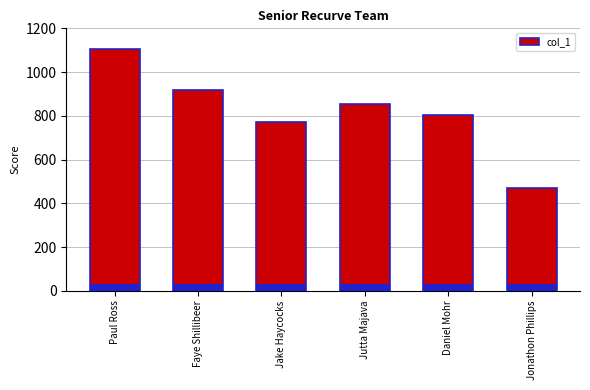

True or false: the data shows 263 at Jutta Majava.

False